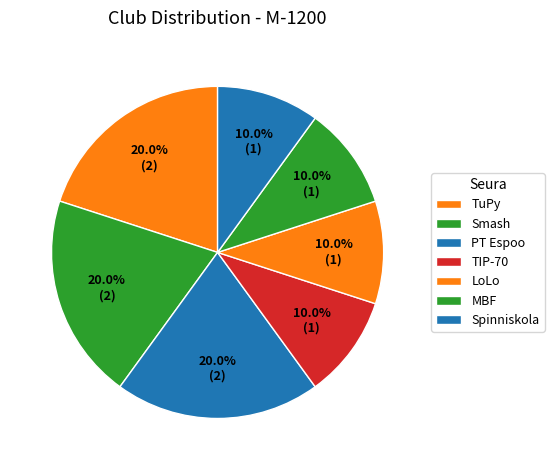

Combined, do Spinniskola and PT Espoo account for over 50%?

No